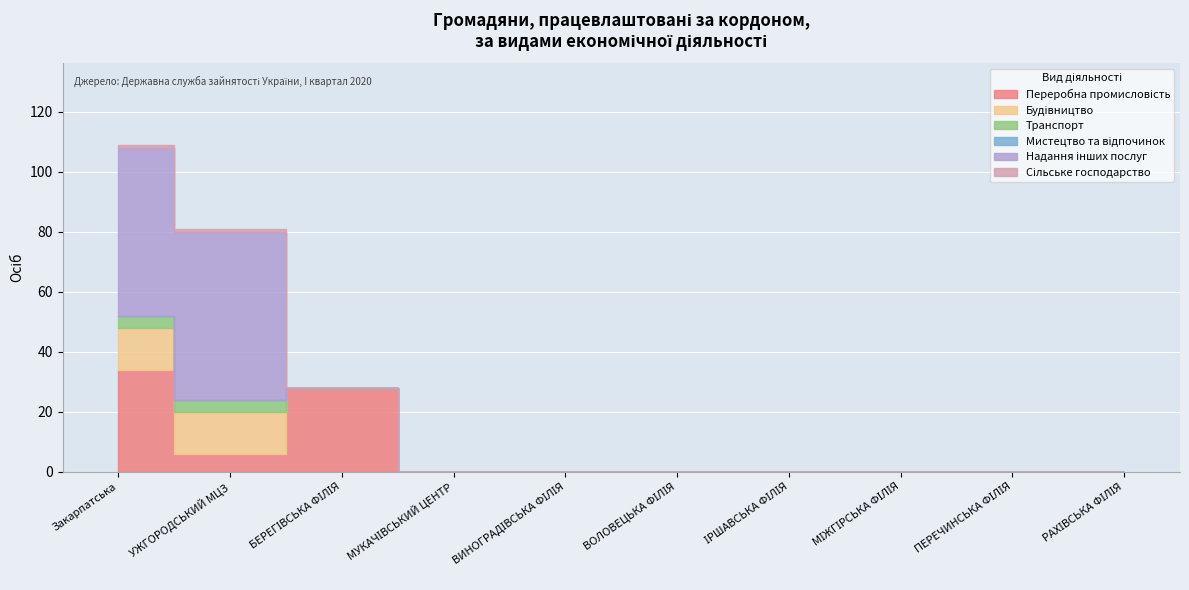

What are all the series names shown in the legend?

Переробна промисловість, Будівництво, Транспорт, Мистецтво та відпочинок, Надання інших послуг, Сільське господарство